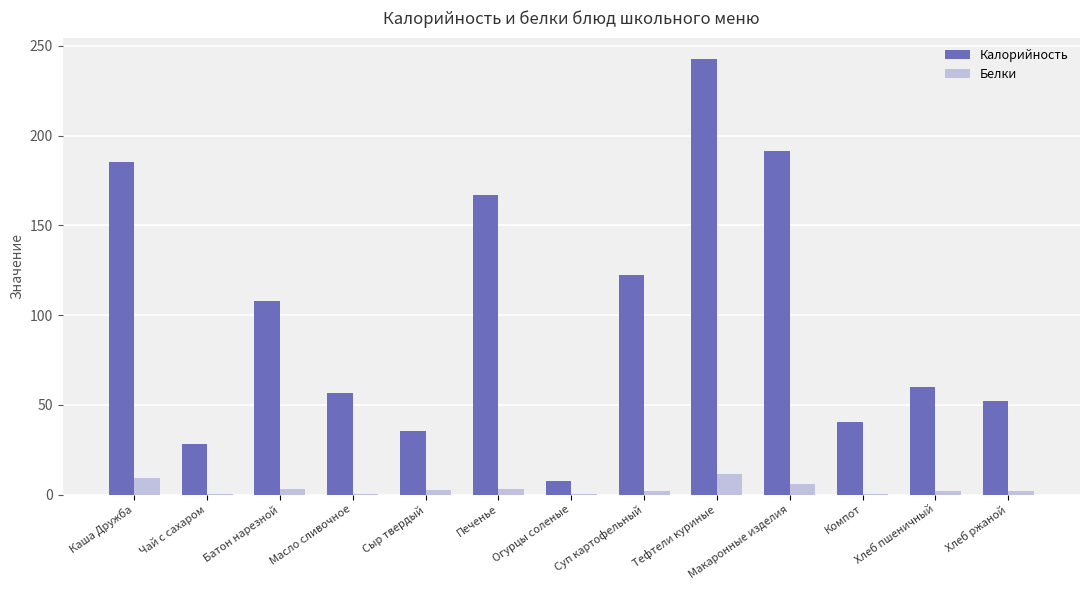

What is the average value of the Белки series?

3.3